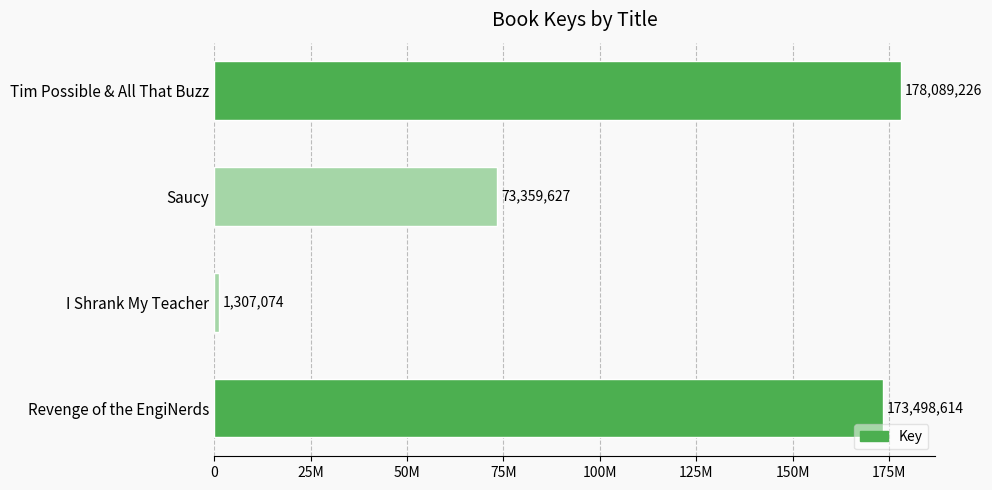

What is the difference between the second highest and second lowest values?

100138987